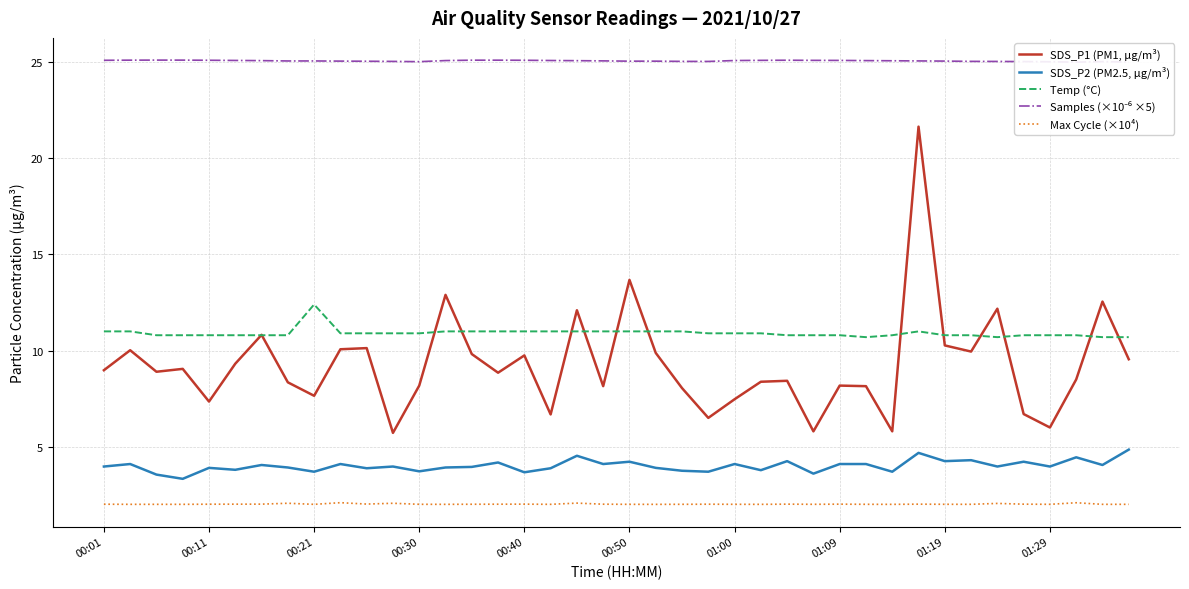

What is the greatest value displayed?

25.1